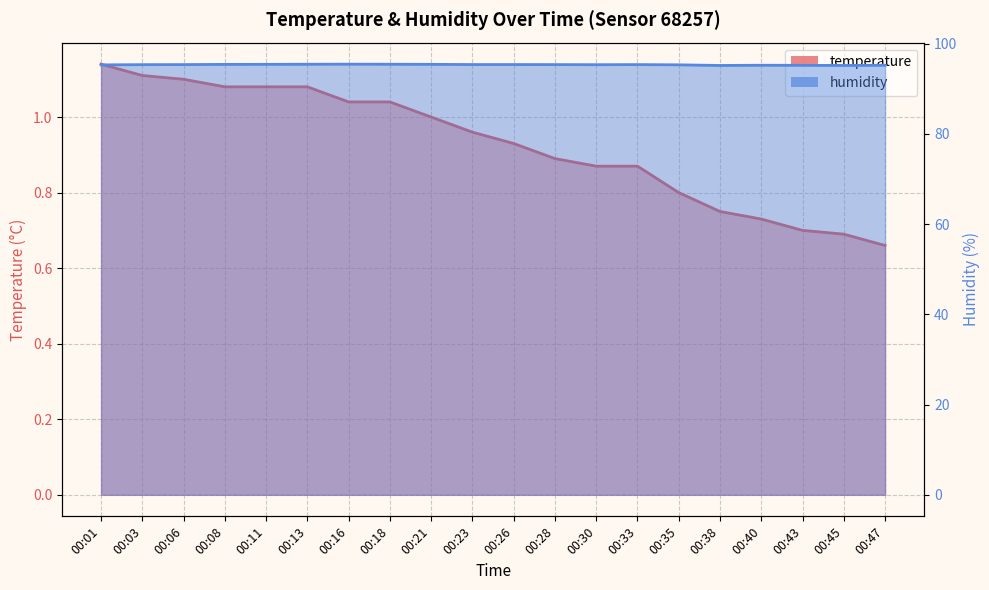

True or false: humidity has more than 1 points higher than both neighbors.

True